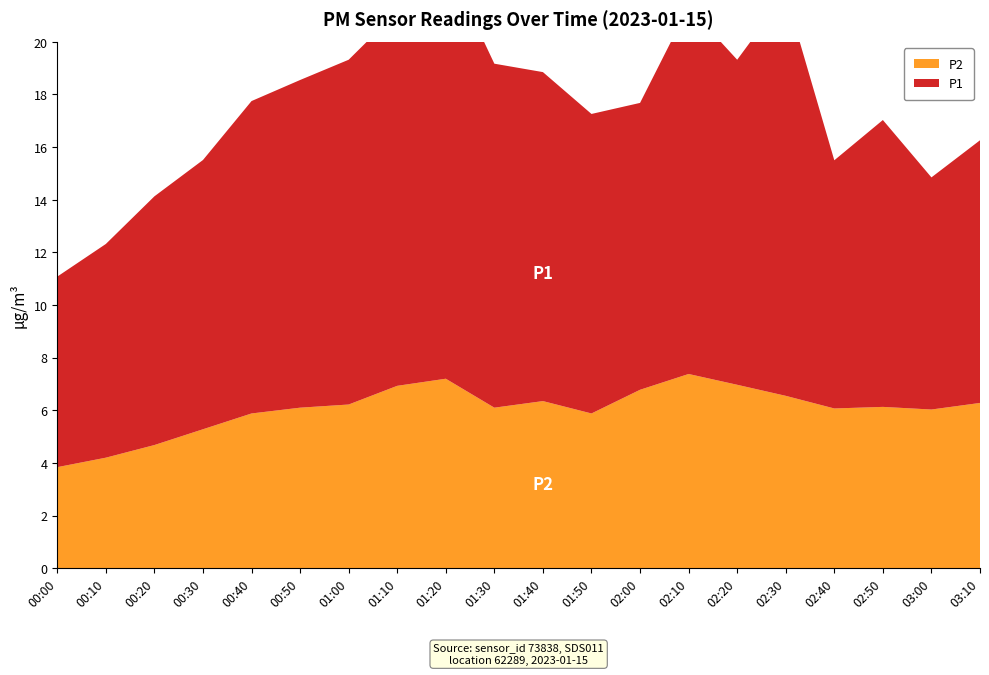

Reading left to right, what are all the values shown in this chart?

P1: 00:00=7.2	00:10=8.1	00:20=9.4	00:30=10.2	00:40=11.9	00:50=12.4	01:00=13.1	01:10=14.2	01:20=15.9	01:30=13.1	01:40=12.5	01:50=11.4	02:00=10.9	02:10=13.9	02:20=12.3	02:30=15.3	02:40=9.4	02:50=10.9	03:00=8.8	03:10=10.0
P2: 00:00=3.8	00:10=4.2	00:20=4.7	00:30=5.3	00:40=5.9	00:50=6.1	01:00=6.2	01:10=6.9	01:20=7.2	01:30=6.1	01:40=6.3	01:50=5.9	02:00=6.8	02:10=7.4	02:20=7.0	02:30=6.5	02:40=6.1	02:50=6.1	03:00=6.0	03:10=6.3